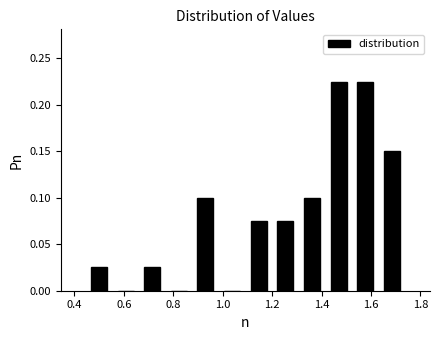

Reading left to right, list every bar in this chart as the range it spans on the x-axis followed by its height. Neither the bar edges nor the heights are printed on the chart, so give them approximately, as read against the axes.

0.44 to 0.56: 0.025
0.56 to 0.66: 0
0.66 to 0.76: 0.025
0.76 to 0.88: 0
0.88 to 0.98: 0.100
0.98 to 1.10: 0
1.10 to 1.20: 0.075
1.20 to 1.30: 0.075
1.30 to 1.42: 0.100
1.42 to 1.52: 0.225
1.52 to 1.64: 0.225
1.64 to 1.74: 0.150